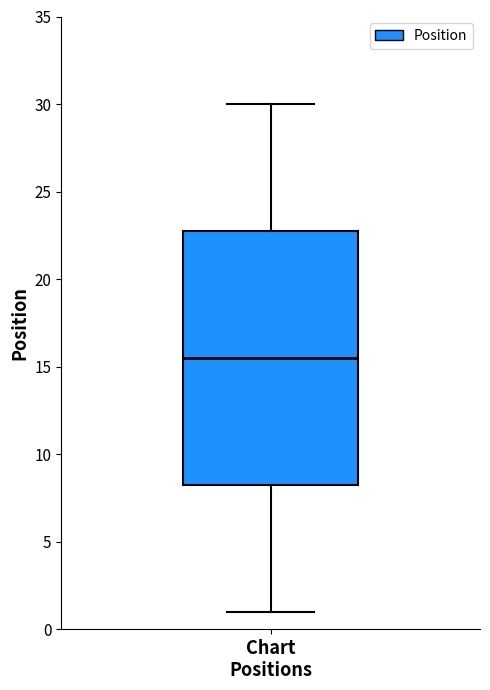

Read this box plot against the y-axis: the position of the median line, the range covered by the box, and the ends of both whiskers. The values are not printed on the chart, so give them approximately, as read against the axis.

median 15.5, box 8.5 to 23.0, whiskers 1.0 to 30.0